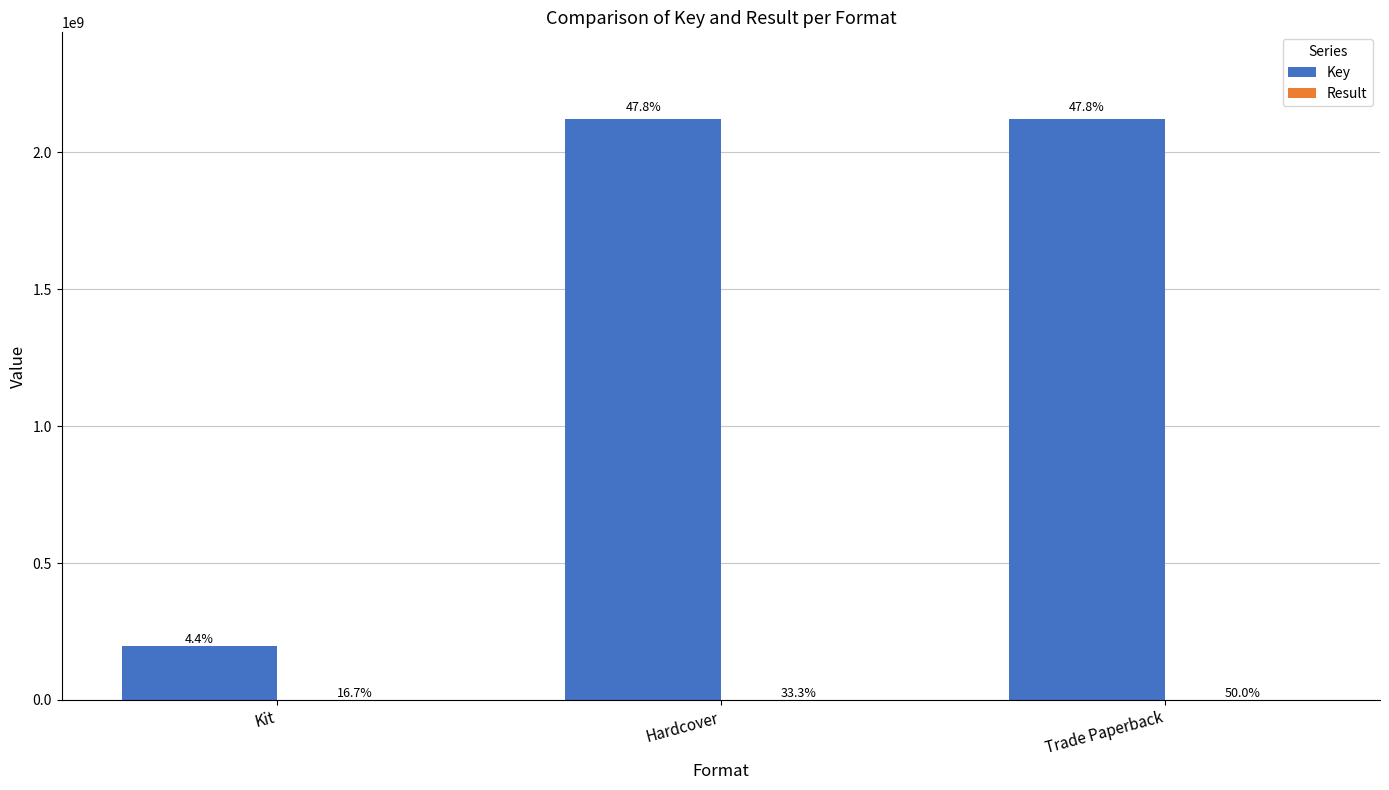

What is the greatest value displayed?

2120133182